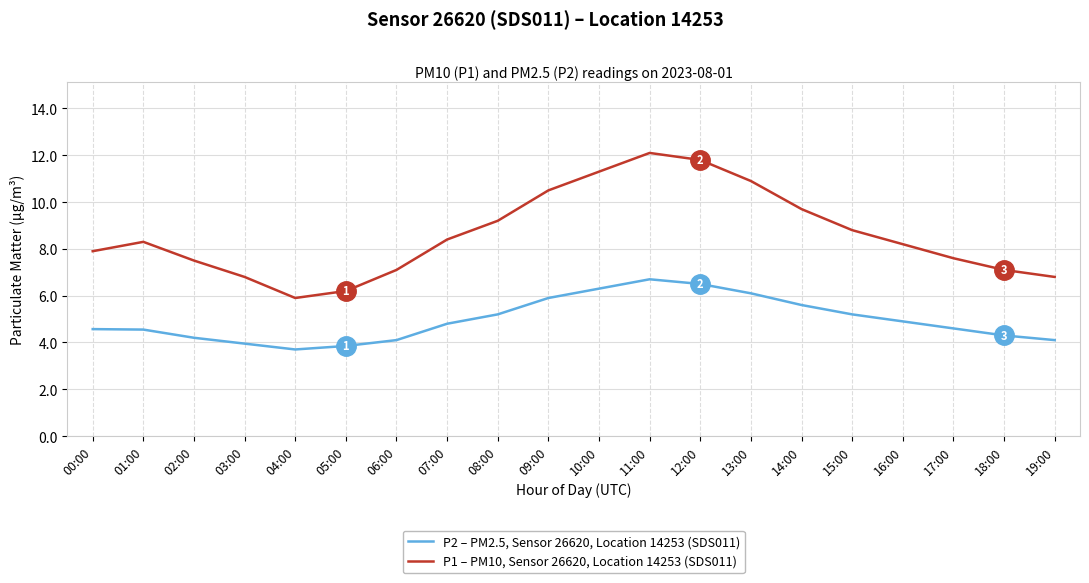

What position from the right is 16:00?

4